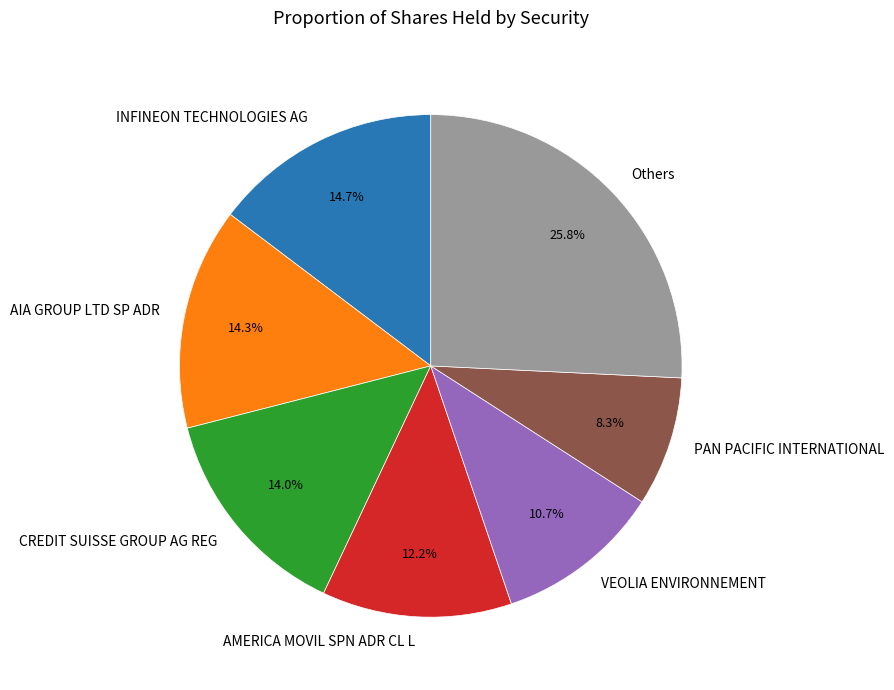

What is the ratio of the value at INFINEON TECHNOLOGIES AG to the value at Others?

0.6